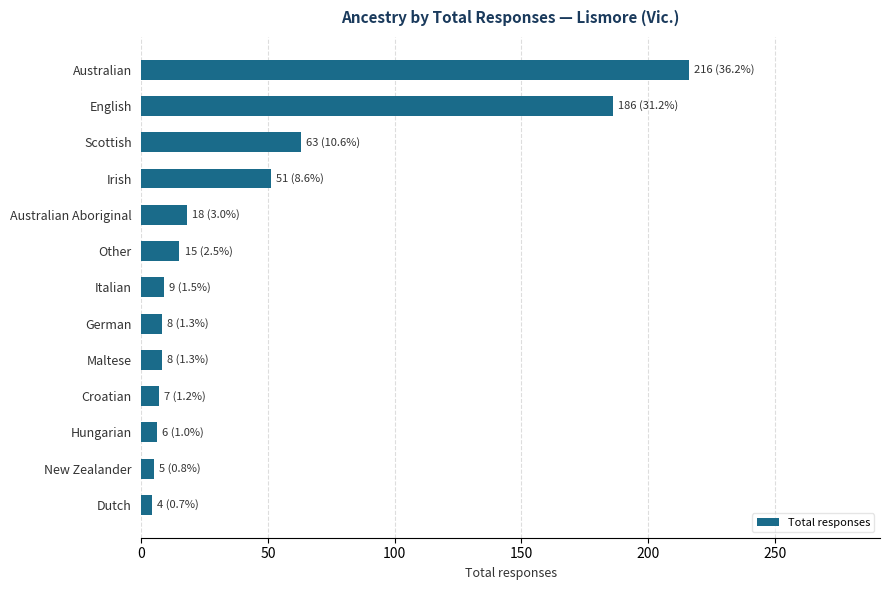

How many data points are less than 9?

6